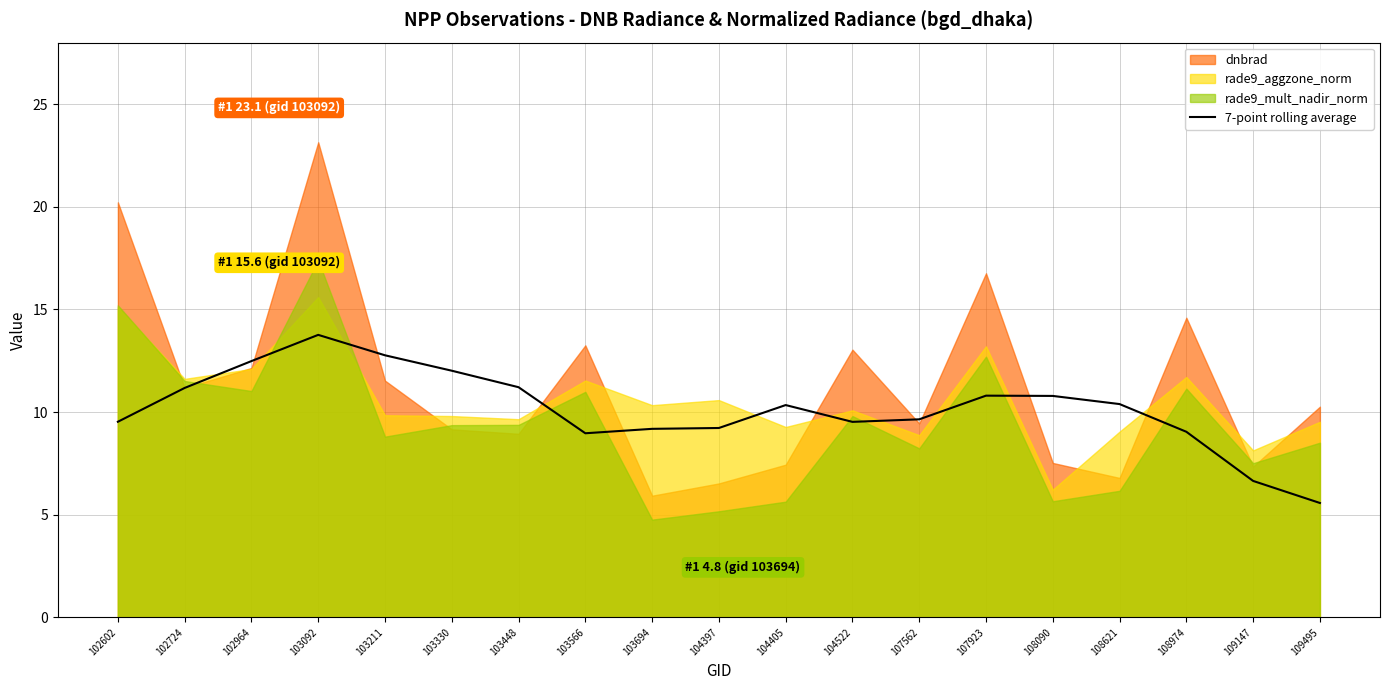

Is it true that 7-point rolling average equals 5.6 at 109495?

True